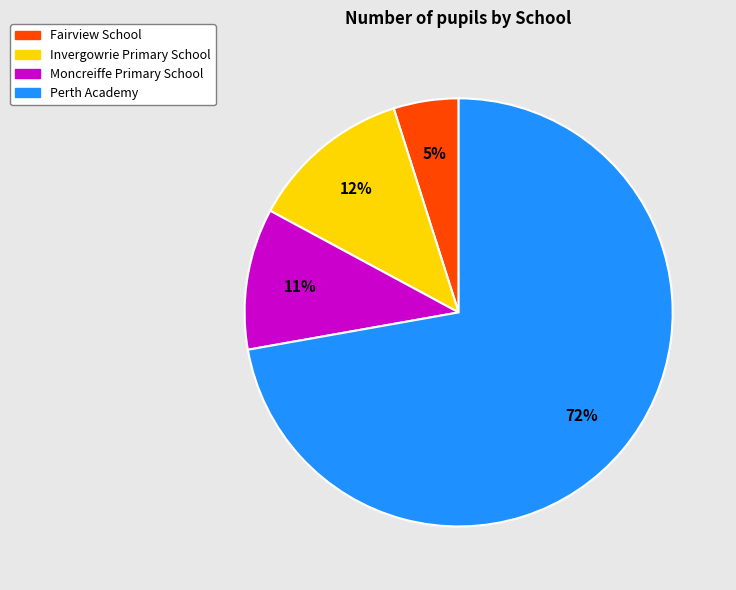

To the nearest percent, what is the difference between the largest and smallest slice percentages?

67%